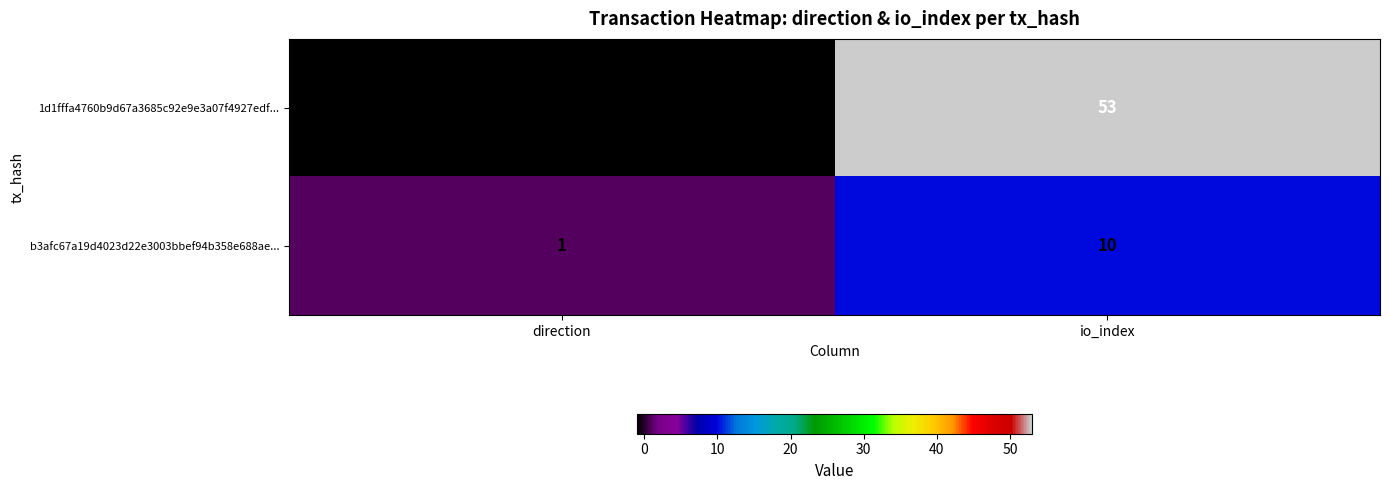

The 1d1fffa4760b9d67a3685c92e9e3a07f4927edf... series shows -1 at direction. True or false?

True